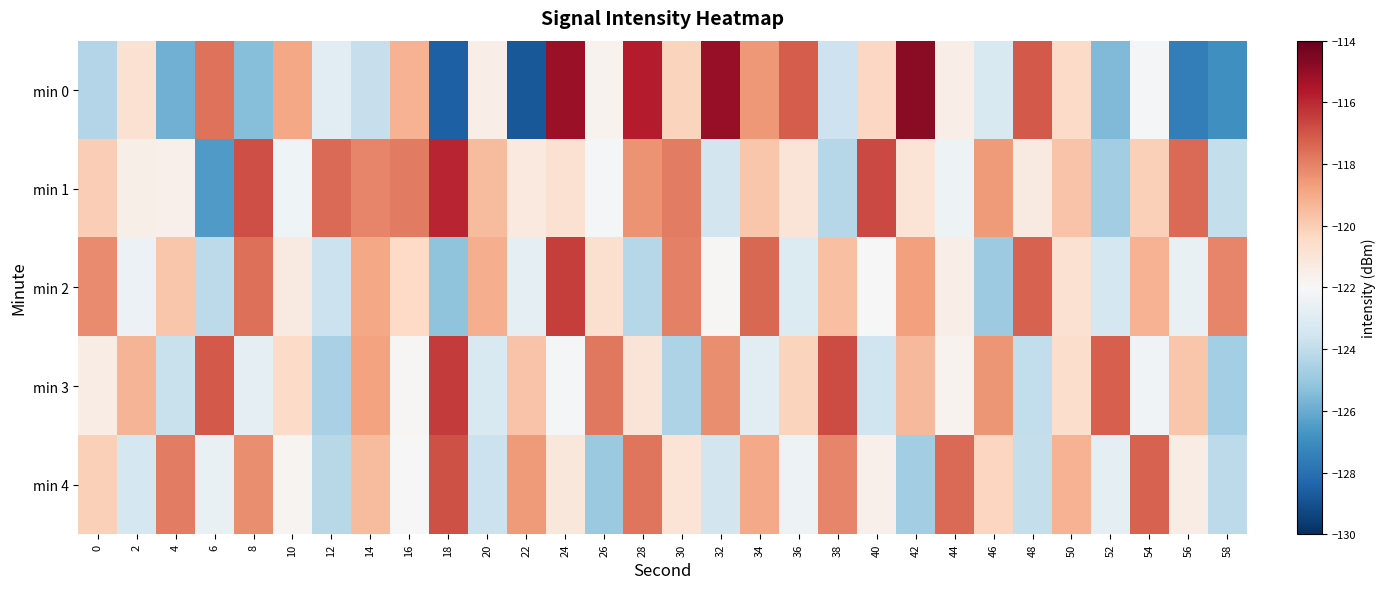

Which label corresponds to the smallest value in the chart?

22